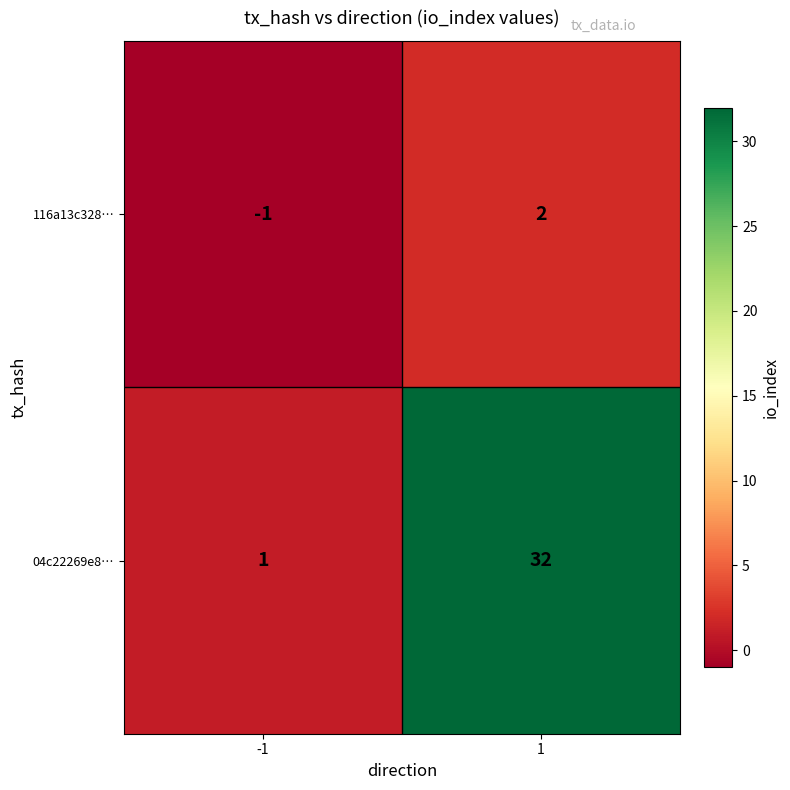

Which series has the largest total across all categories?

04c22269e8…